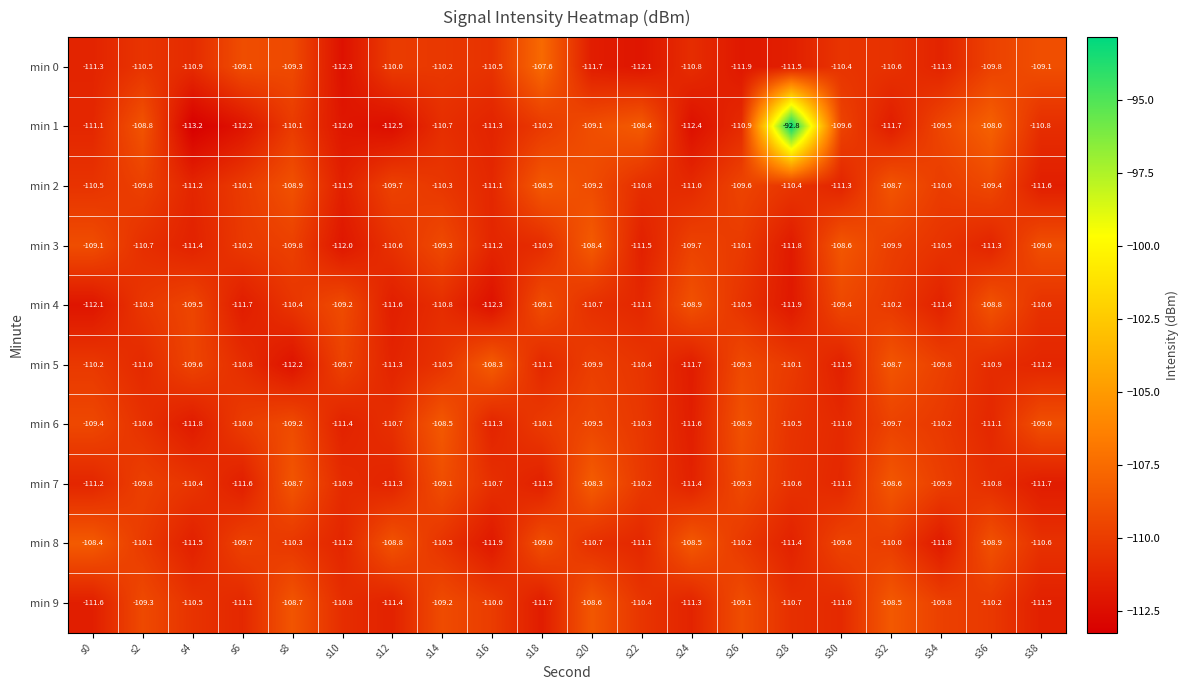

How many data points in min 0 are less than -110?

14